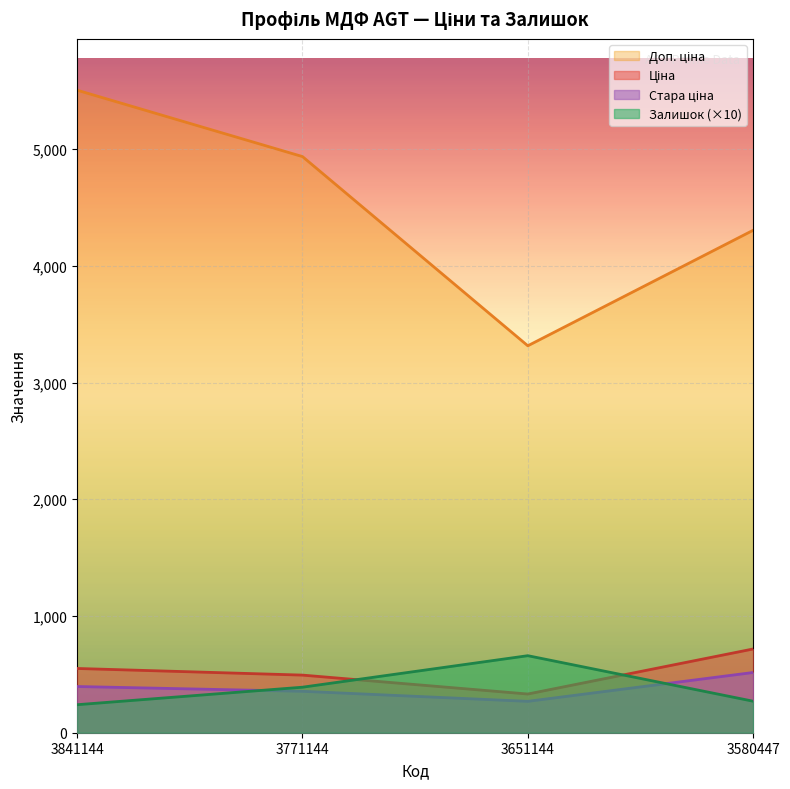

What is the total value across all series at 3841144?

6691.5